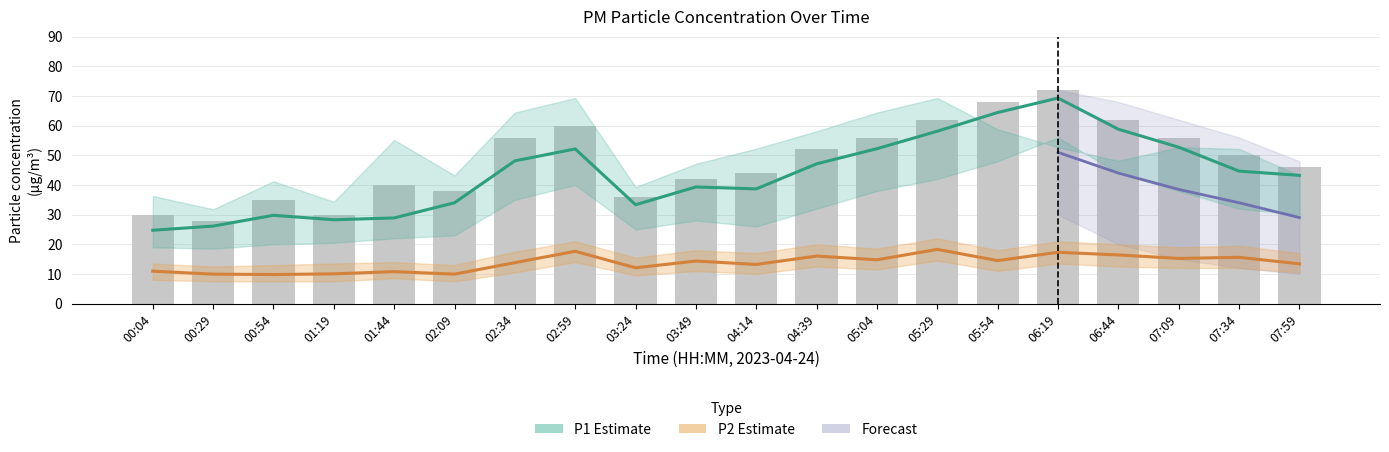

True or false: P2 has a value of 18.3 at 05:29.

True